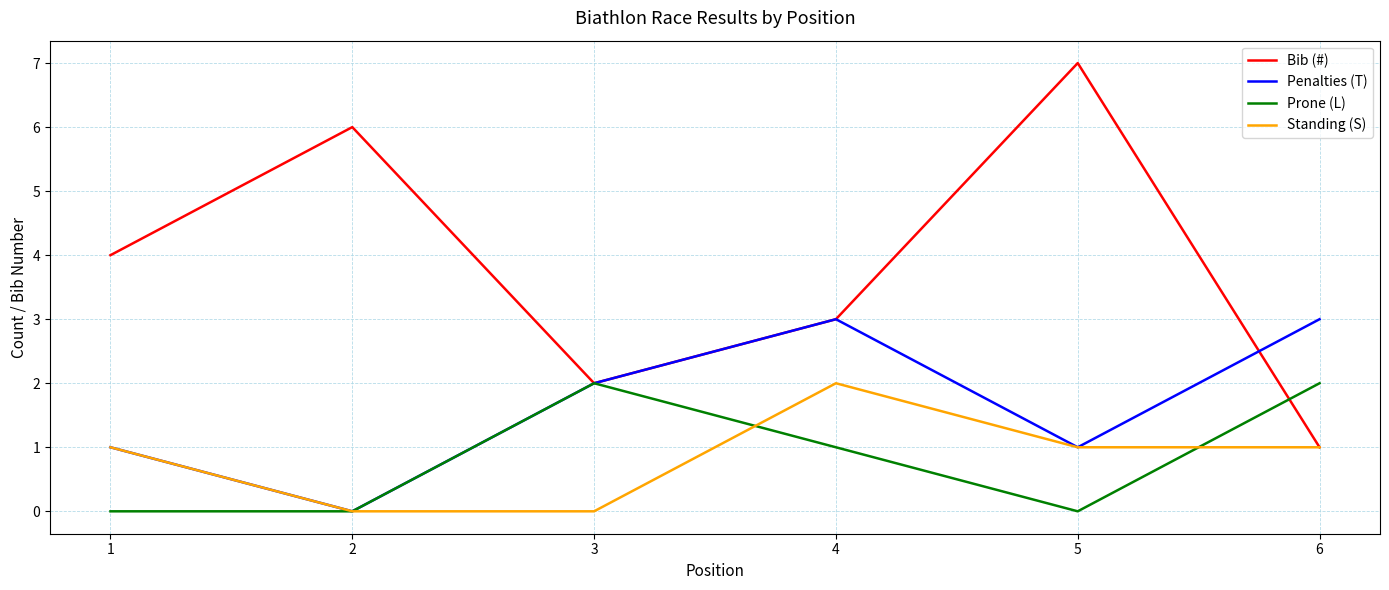

Which series has the widest spread of values?

Bib (#)